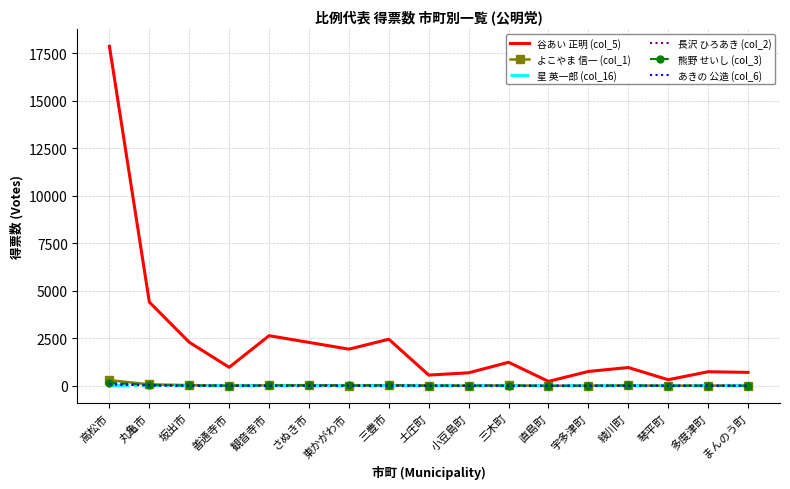

What is the difference between the highest and lowest values at 土庄町?

564.0